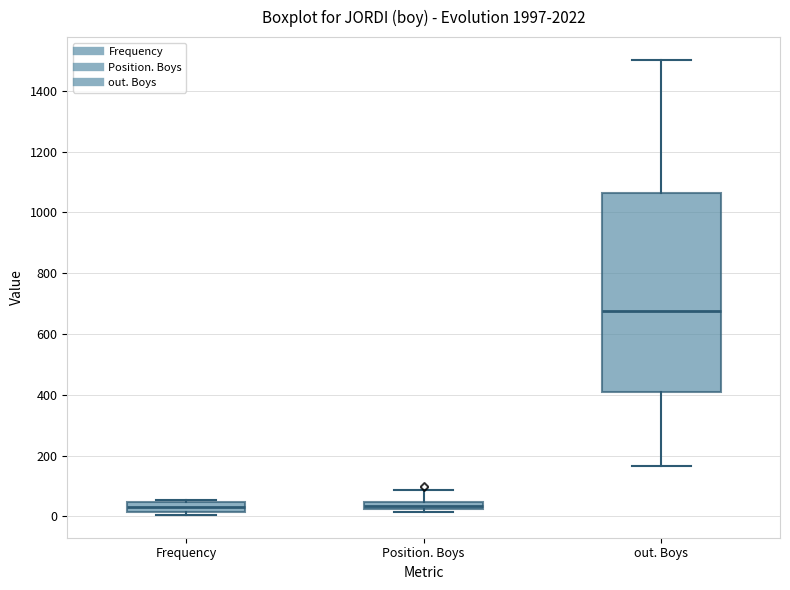

Where is the lower edge of the box for Position. Boys on the y-axis? The values are not printed on the chart, so give them approximately, as read against the axis.

20